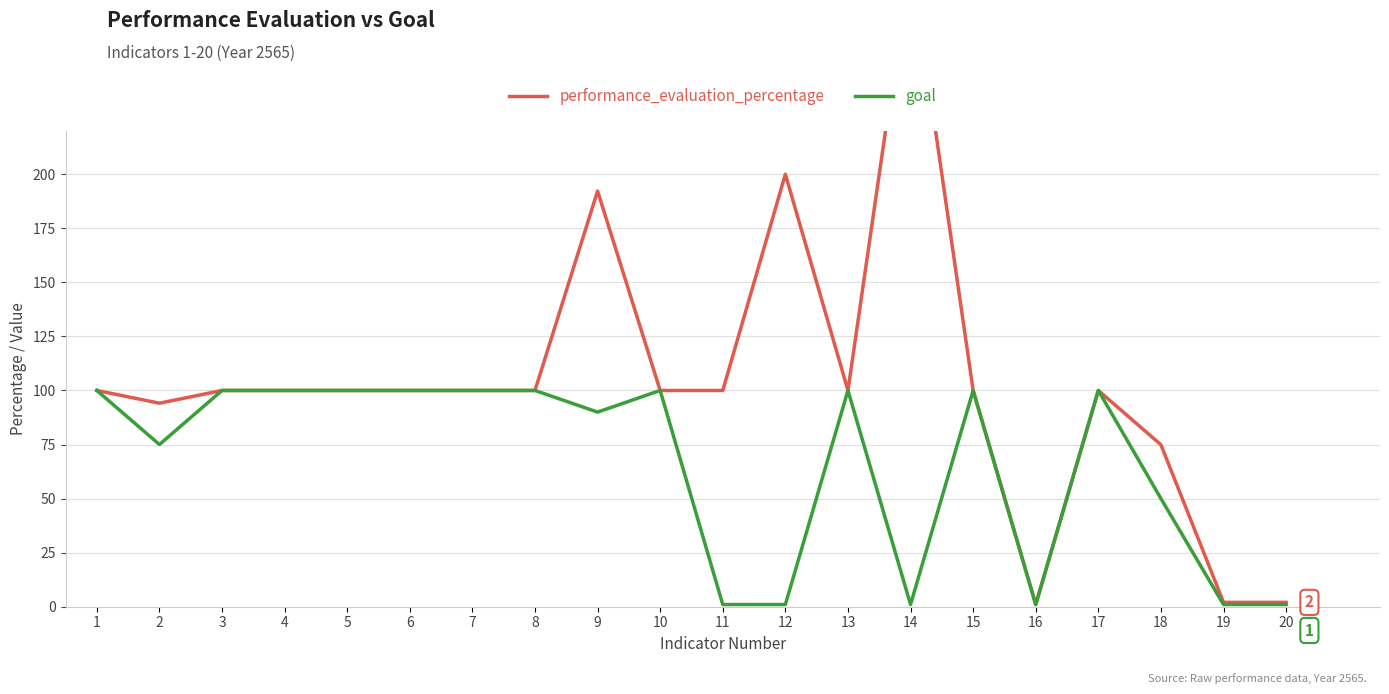

Where is performance_evaluation_percentage nearest to the value 150?

9